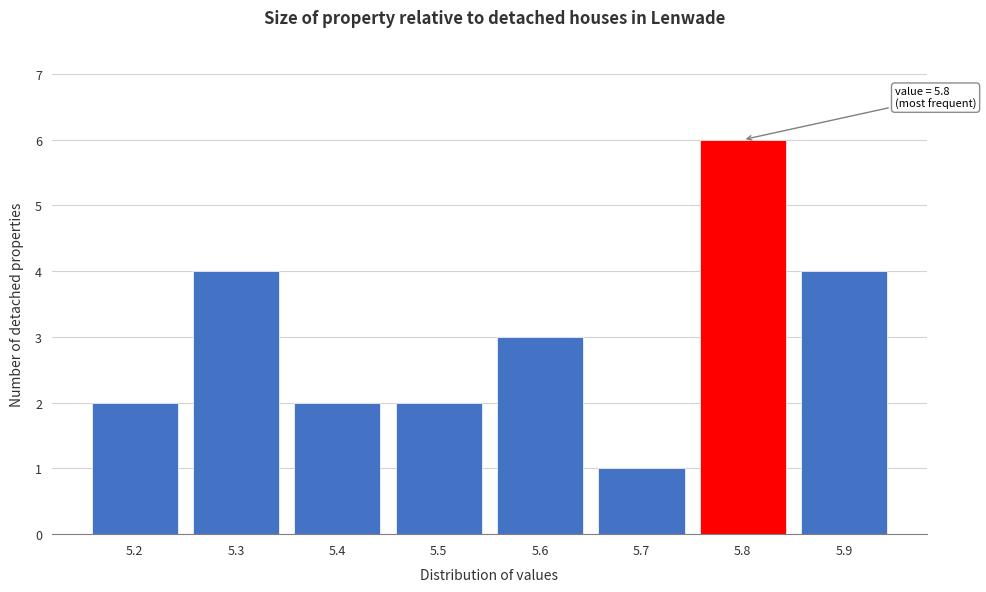

Over which range of the x-axis is the bar tallest?

5.75 to 5.85